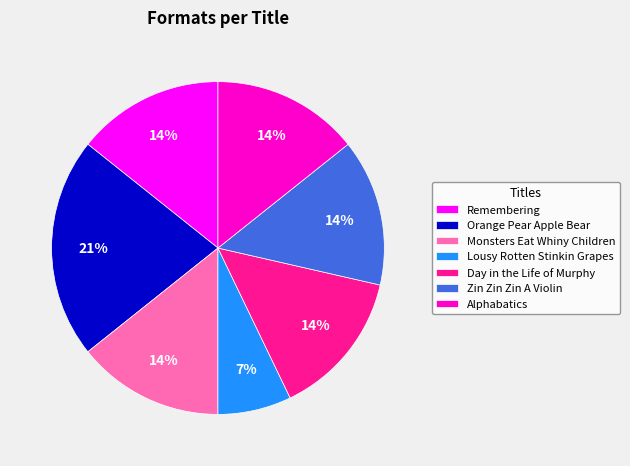

What percentage is the Monsters Eat Whiny Children slice, to the nearest percent?

14%